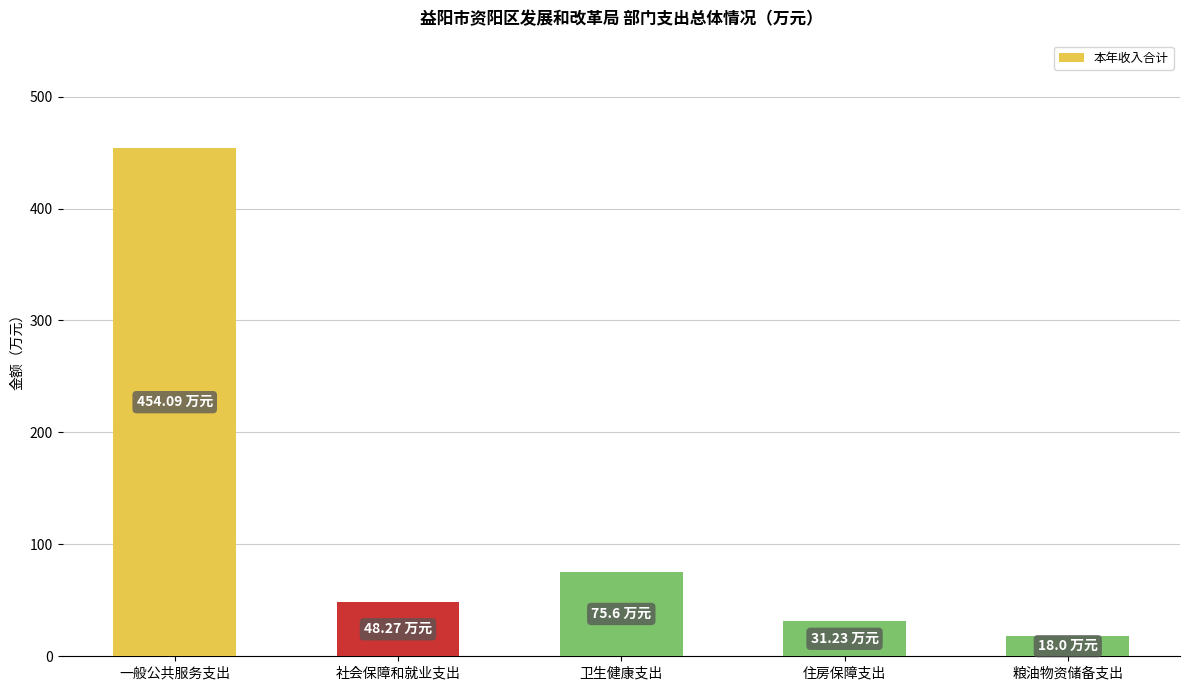

What position from the right is 卫生健康支出?

3